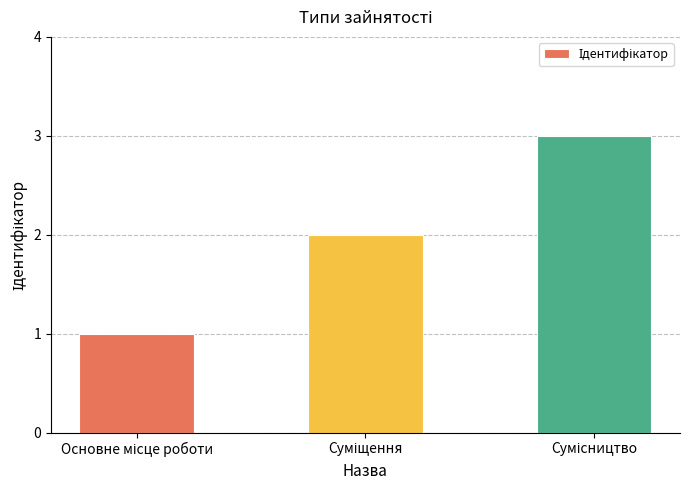

How many values are below 2?

1